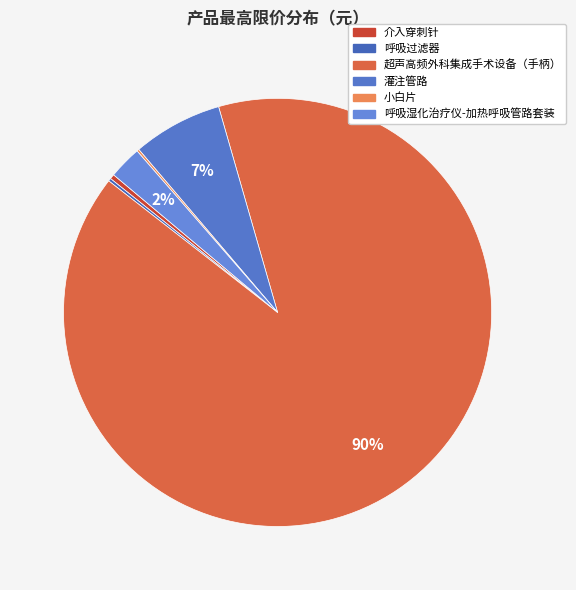

The 呼吸湿化治疗仪-加热呼吸管路套装 slice represents 2% of the pie. True or false?

True